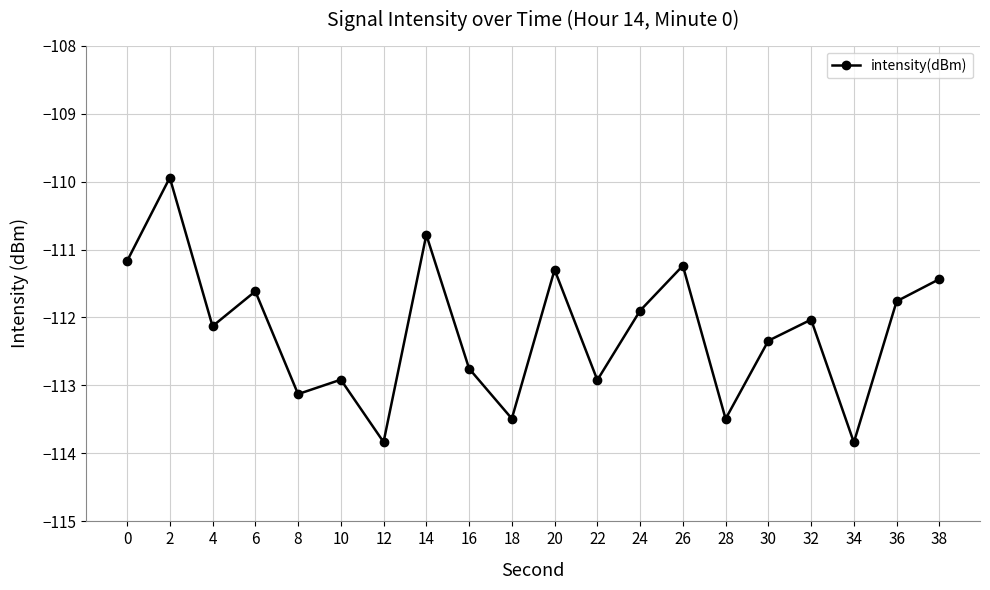

Reading right to left, what are all the values shown in this chart?

38=-111.4	36=-111.8	34=-113.8	32=-112.0	30=-112.3	28=-113.5	26=-111.2	24=-111.9	22=-112.9	20=-111.3	18=-113.5	16=-112.8	14=-110.8	12=-113.8	10=-112.9	8=-113.1	6=-111.6	4=-112.1	2=-109.9	0=-111.2